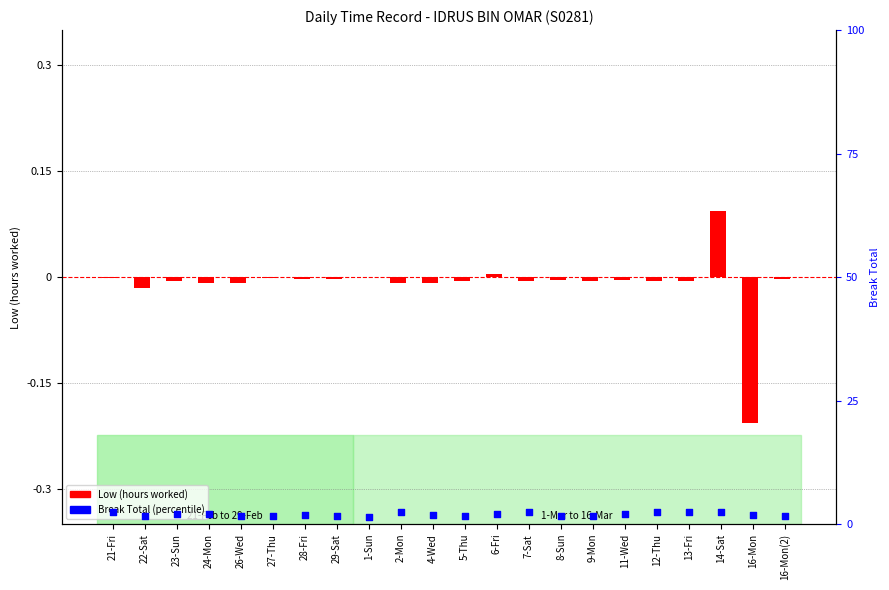

Is the value of Low (hours worked) at 29-Sat greater than the value of Break Total (percentile) at 9-Mon?

No